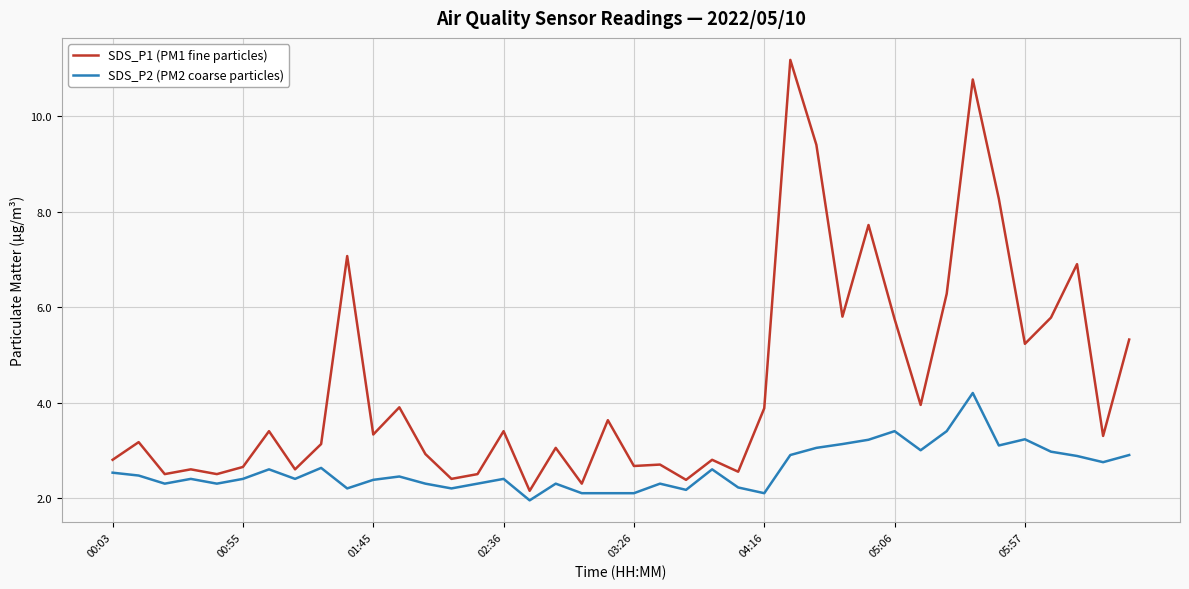

Is this an area chart (filled region under the line)?

No